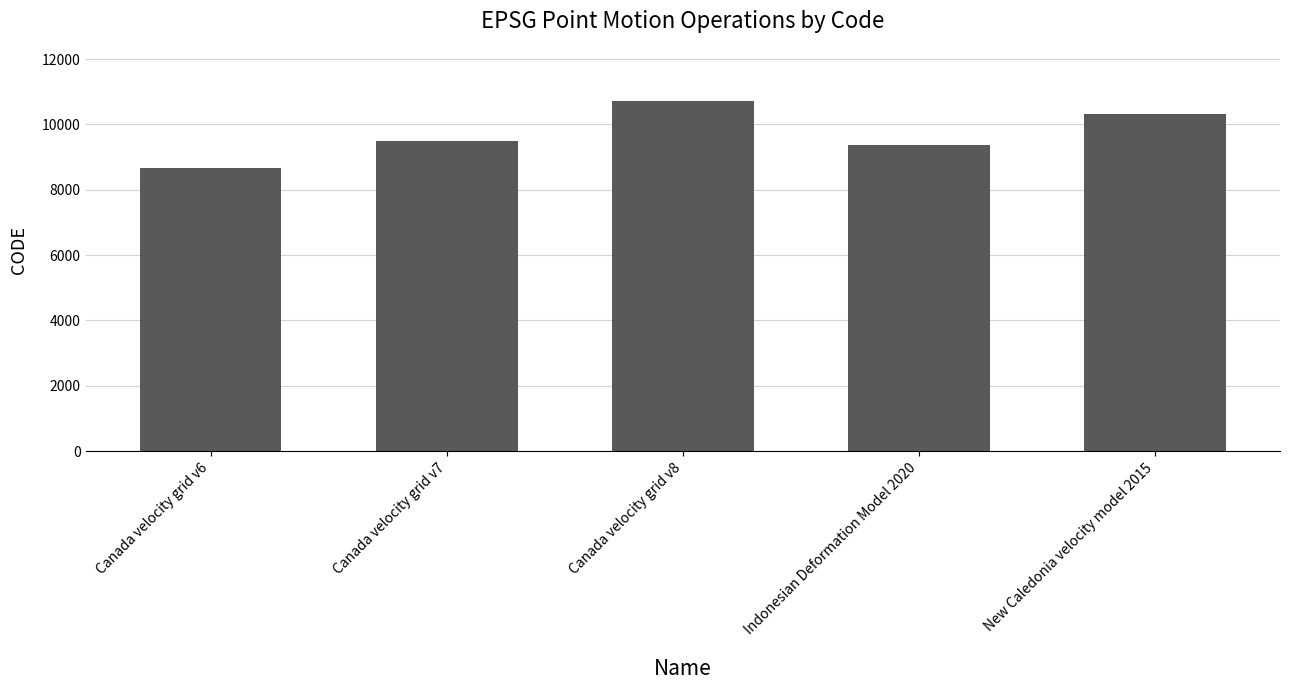

What is the label of the 2nd bar from the right?

Indonesian Deformation Model 2020